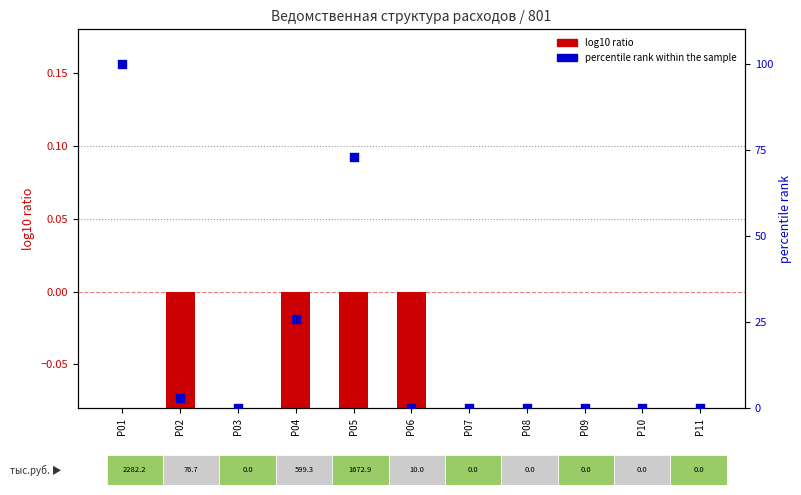

Which series has the largest total across all categories?

percentile rank within the sample